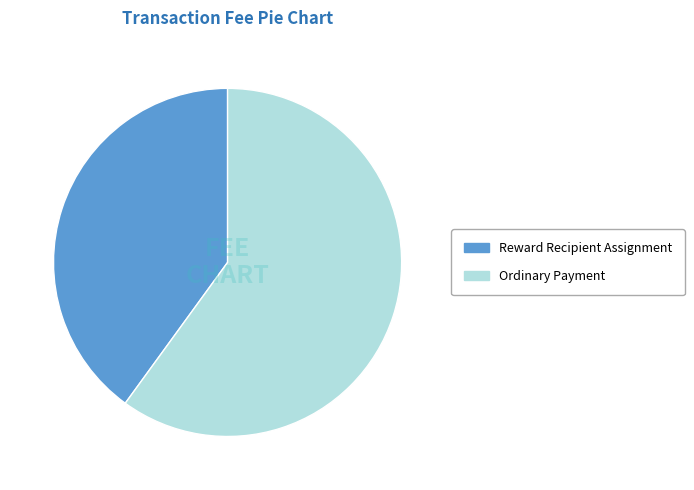

Rank the categories by value from lowest to highest.

Reward Recipient Assignment, Ordinary Payment